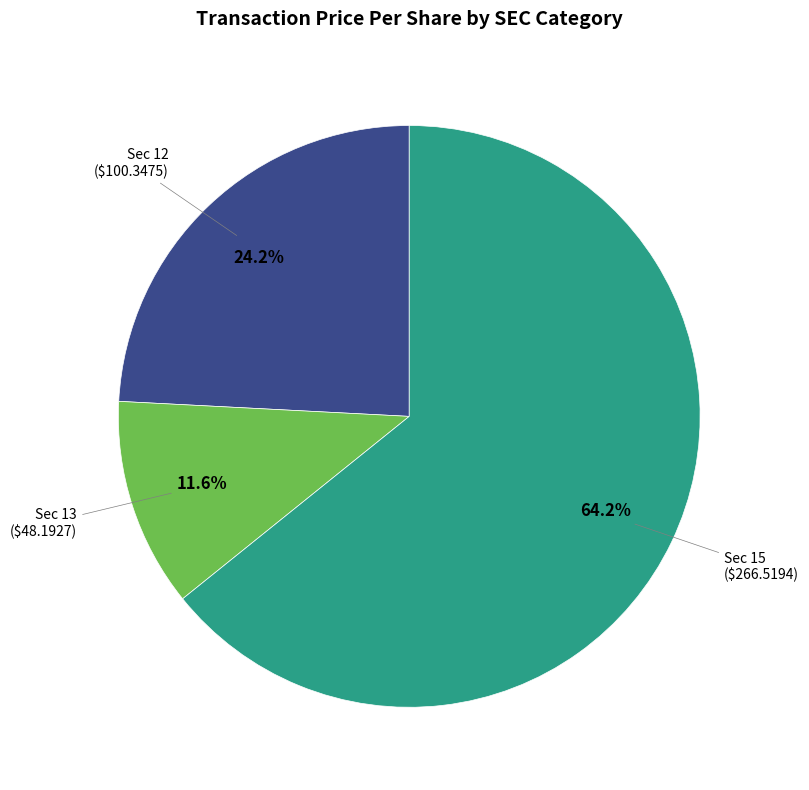

Does Sec 15 represent more than half of the total?

Yes